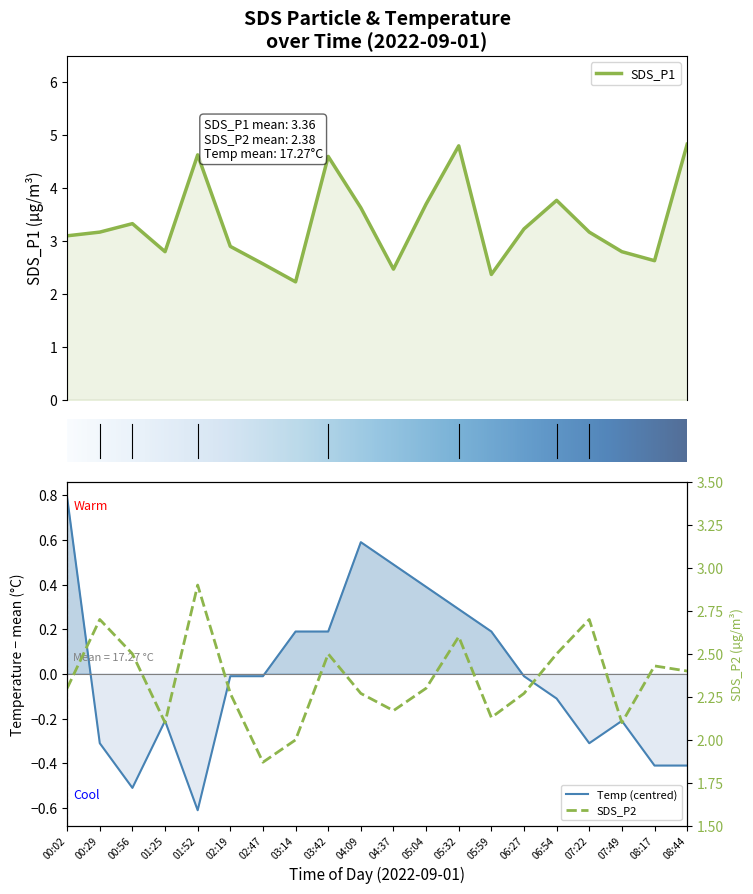

How many categories are shown in the chart?

20